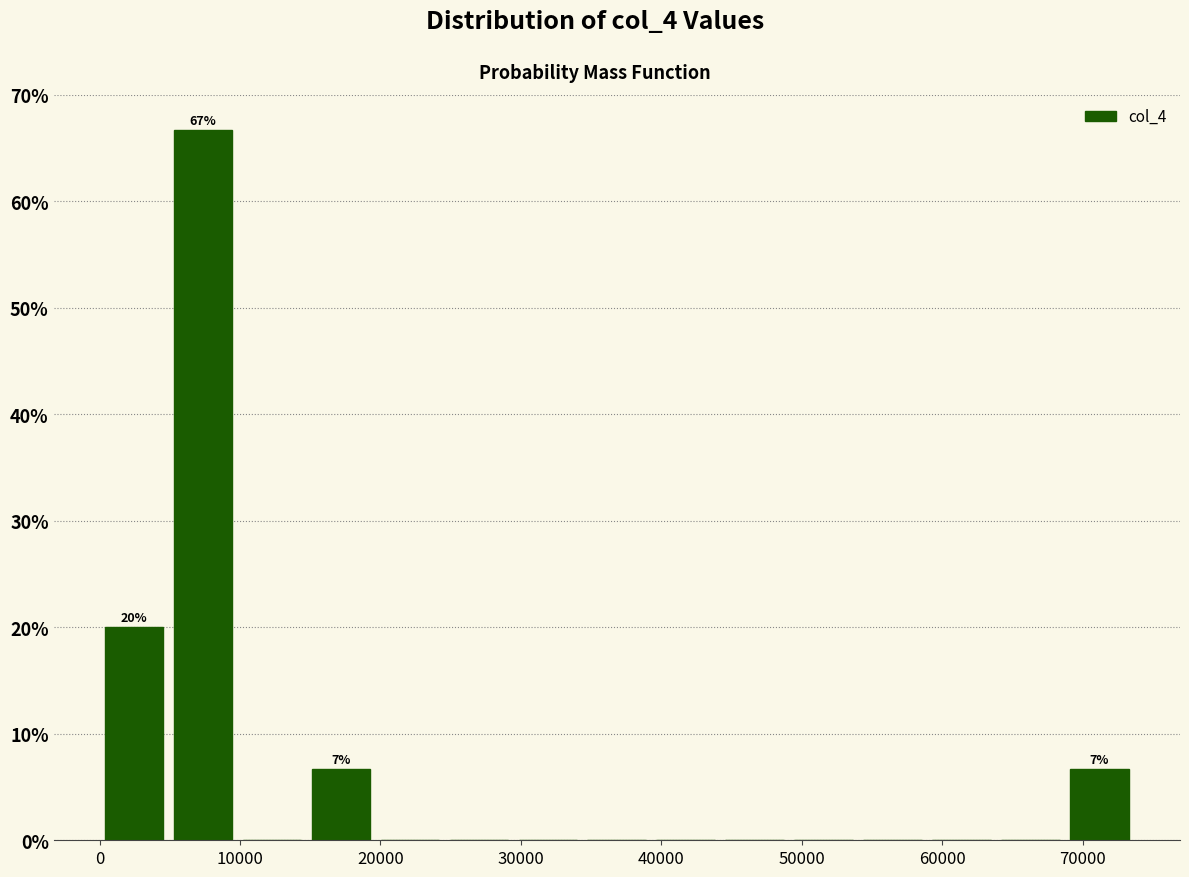

Which range on the x-axis has the tallest bar?

5000 to 10000